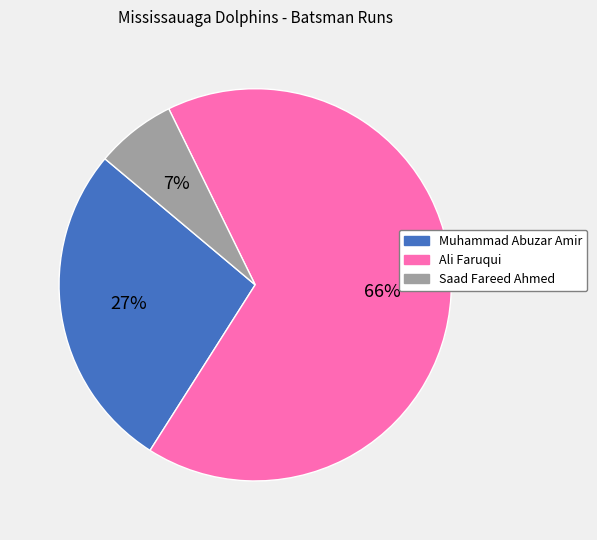

Is the sum of Muhammad Abuzar Amir and Saad Fareed Ahmed greater than half?

No